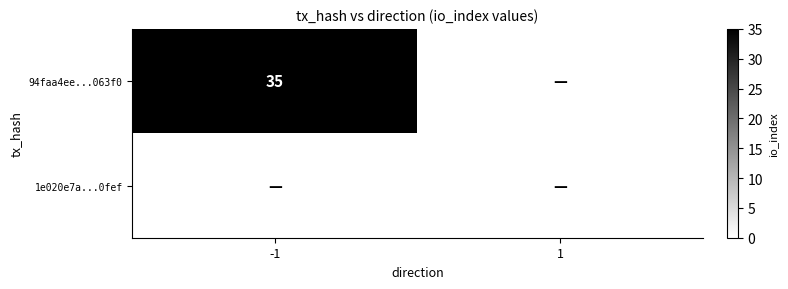

Is it true that 94faa4ee...063f0 equals 23 at -1?

False